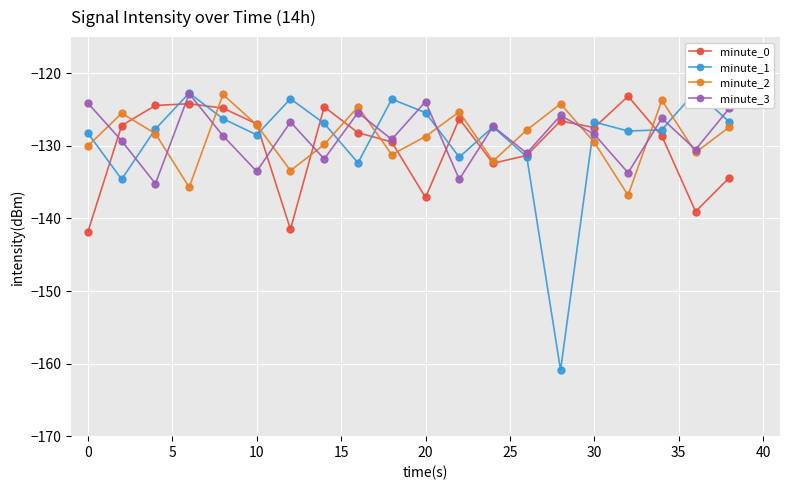

Does the chart display data point markers on the line(s)?

Yes